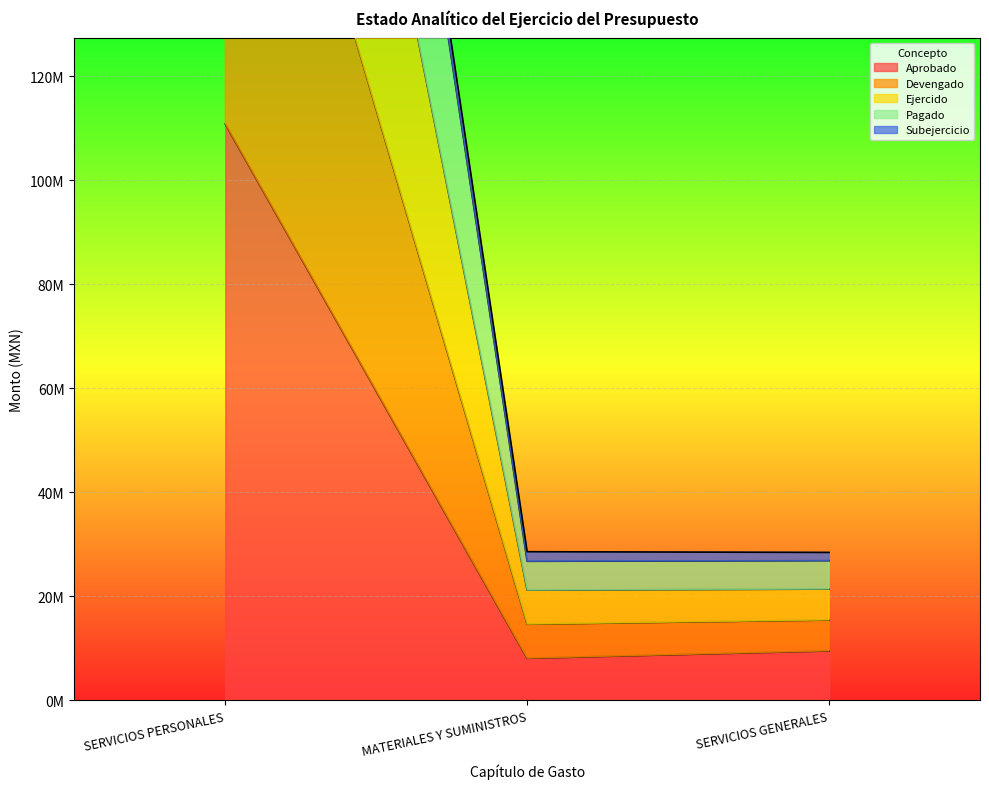

Count the number of categories in the chart.

3